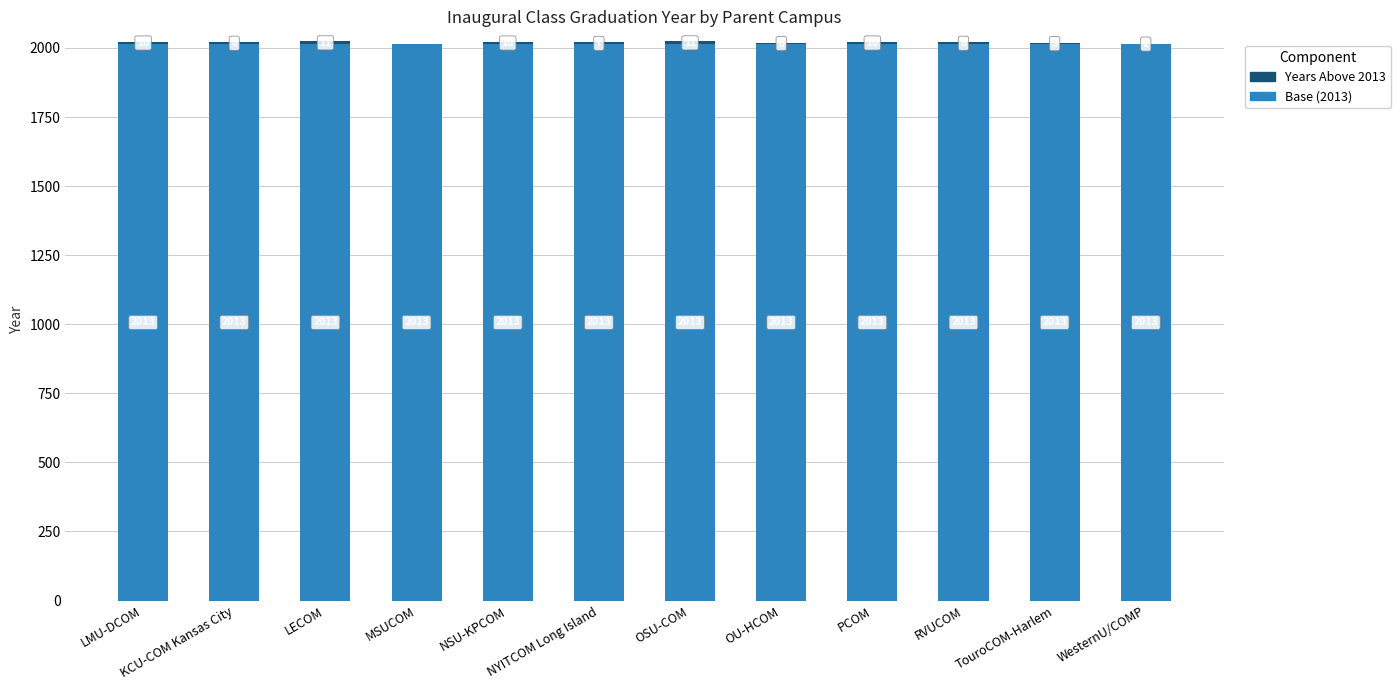

Is it true that Base (2013) equals 3290 at KCU-COM Kansas City?

False